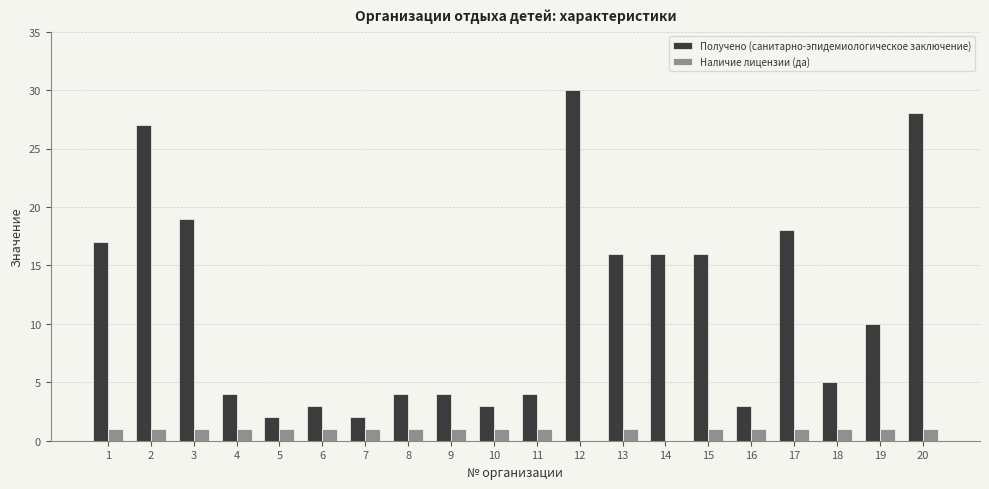

True or false: Наличие лицензии (да) has a value of 1 at 16.

True